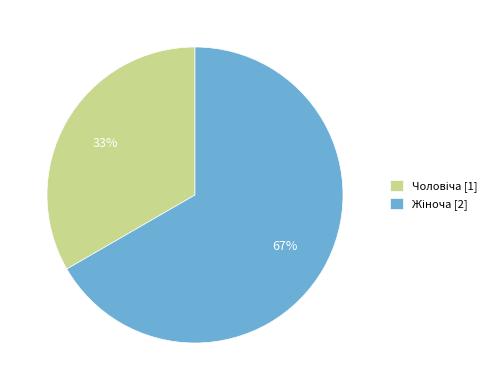

Is there a majority slice in this chart?

Yes